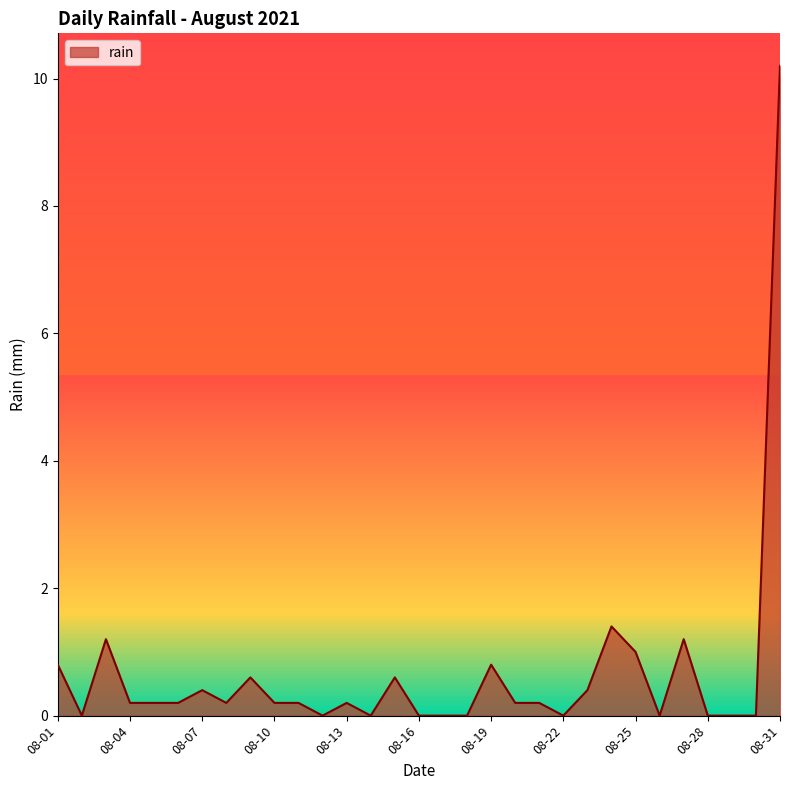

What is the maximum value shown in the chart?

10.2